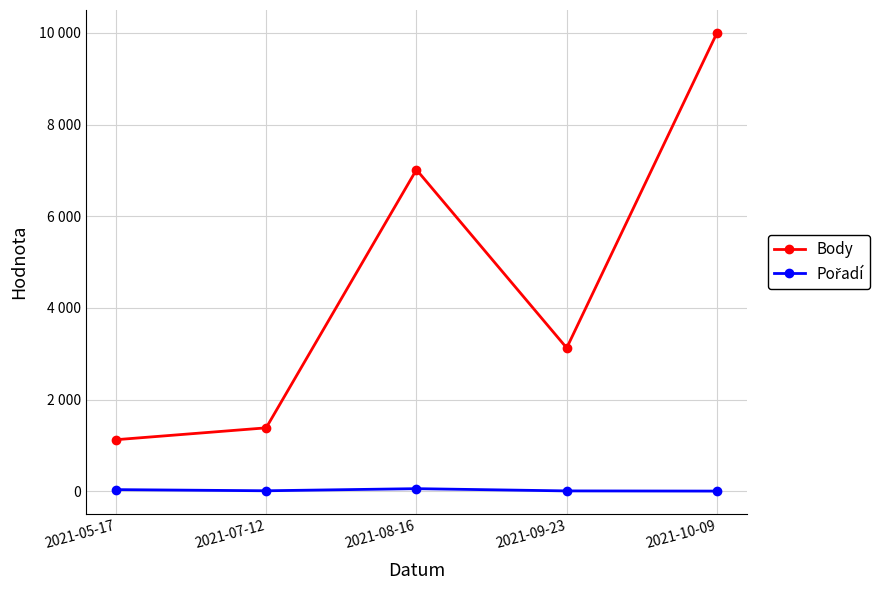

Does the chart have visible grid lines?

Yes